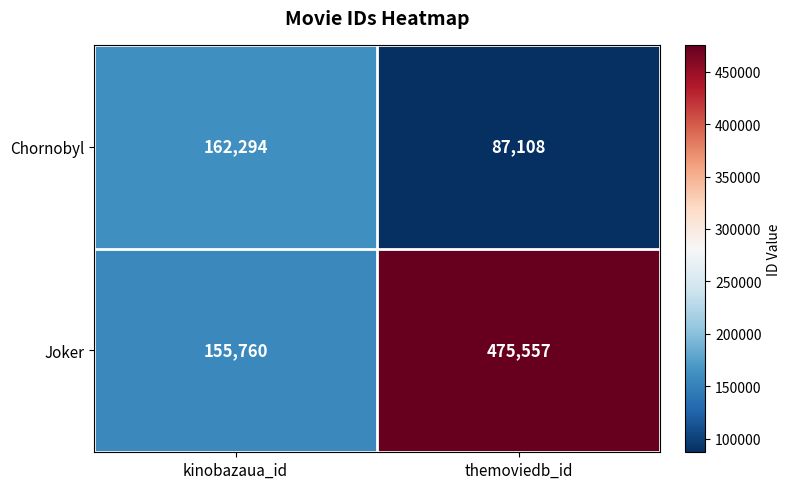

Between kinobazaua_id and themoviedb_id, which series saw the biggest shift?

Joker